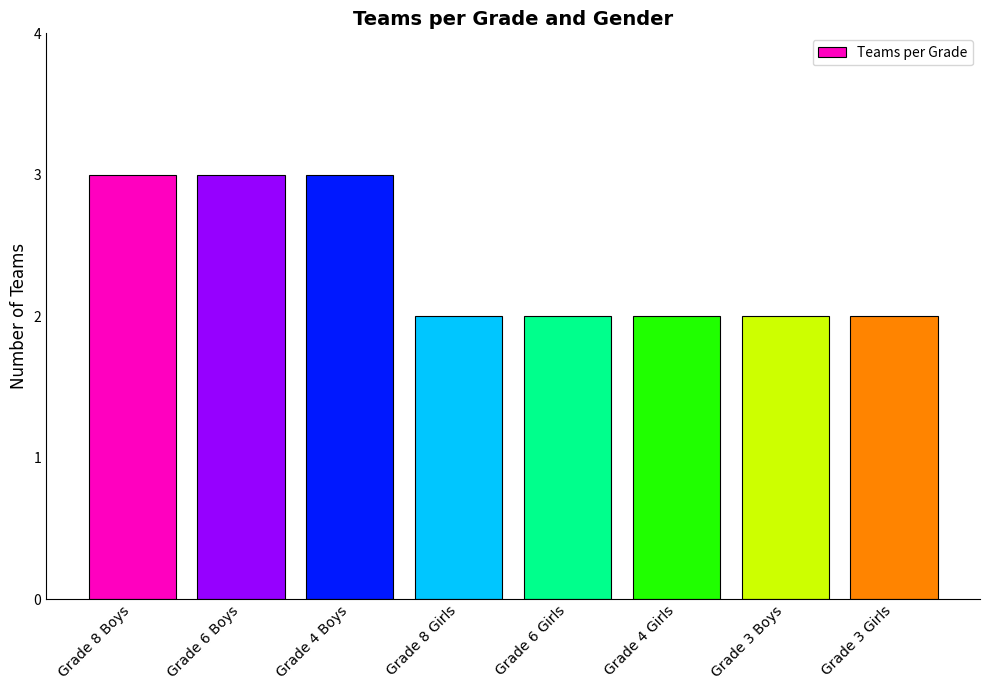

What is the average value?

2